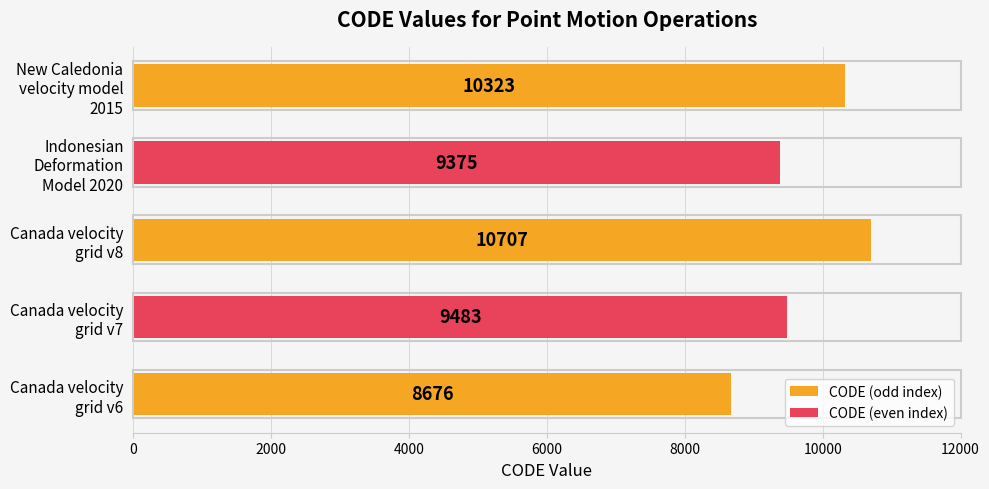

What is the minimum value shown in the chart?

8676